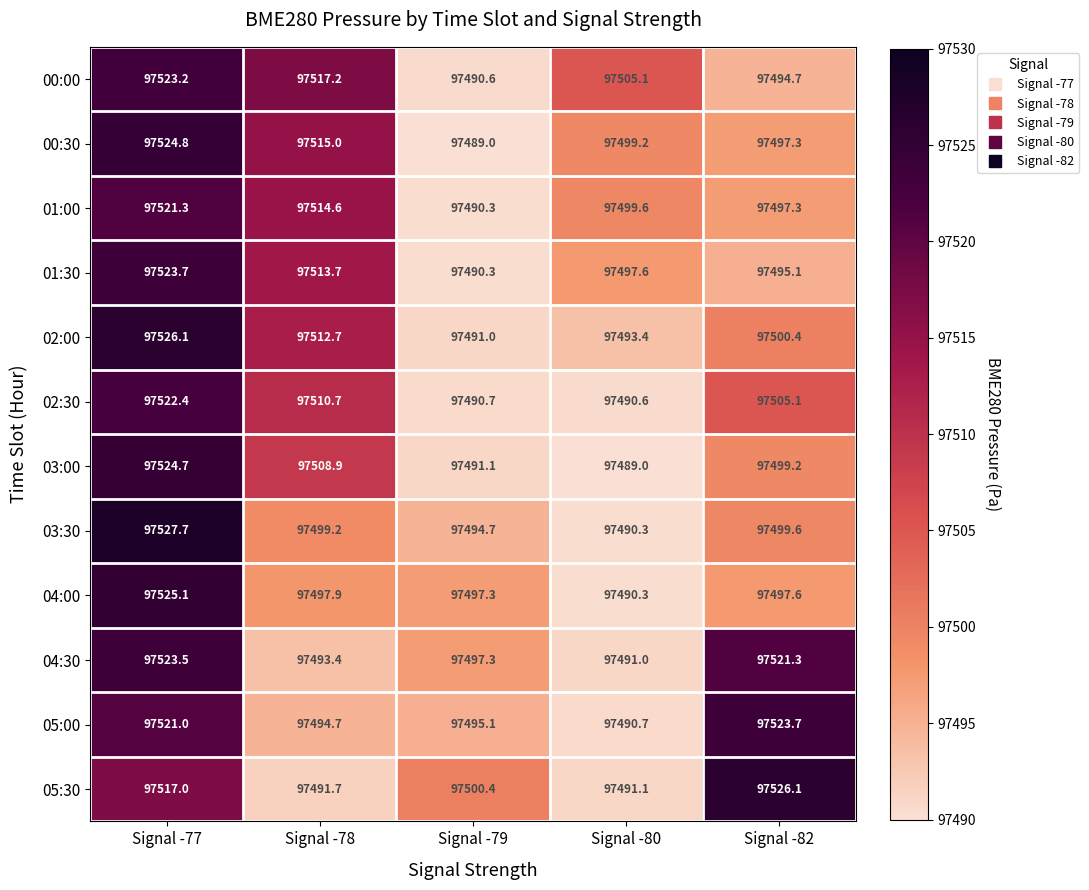

What is the minimum value for 03:30?

97490.3